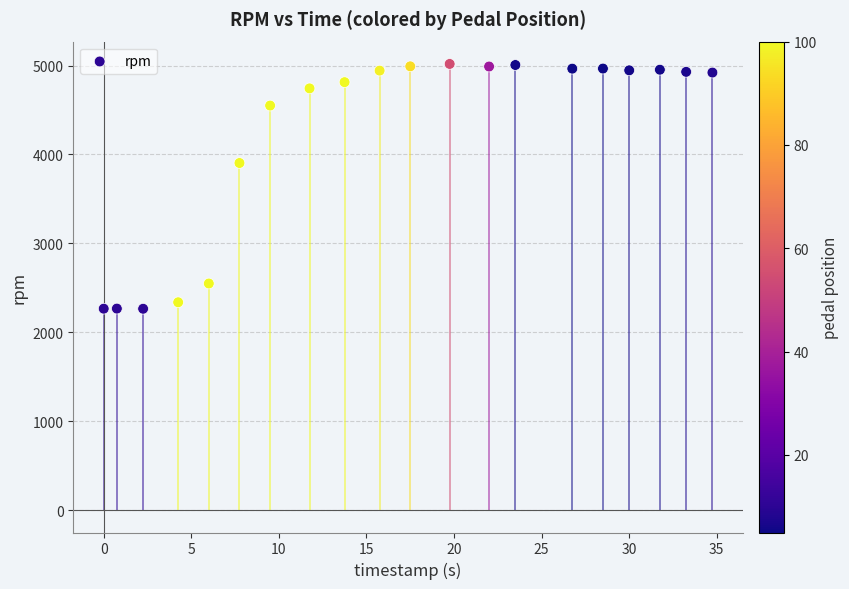

What Y value in the scatter plot is closest to 3641?

3904